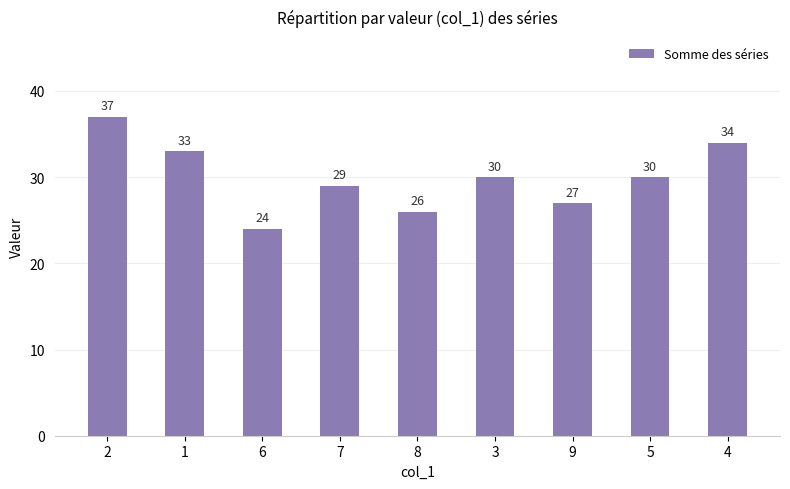

What is the approximate value at 7, to the nearest 5?

30